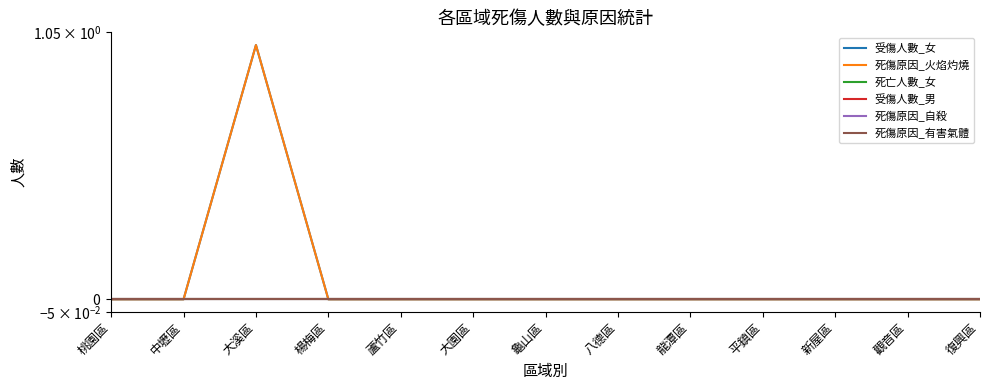

Is it true that 死傷原因_火焰灼燒 equals 2 at 大溪區?

False